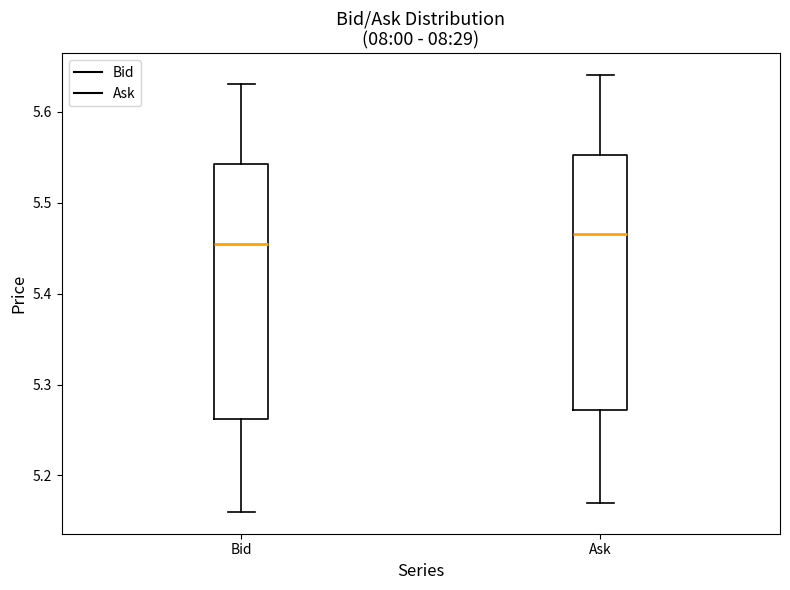

Reading left to right, read every box against the y-axis: the position of its median line, the range the box covers, and the ends of its whiskers. The values are not printed on the chart, so give them approximately, as read against the axis.

Bid: median 5.46, box 5.26 to 5.54, whiskers 5.16 to 5.63
Ask: median 5.47, box 5.27 to 5.55, whiskers 5.17 to 5.64